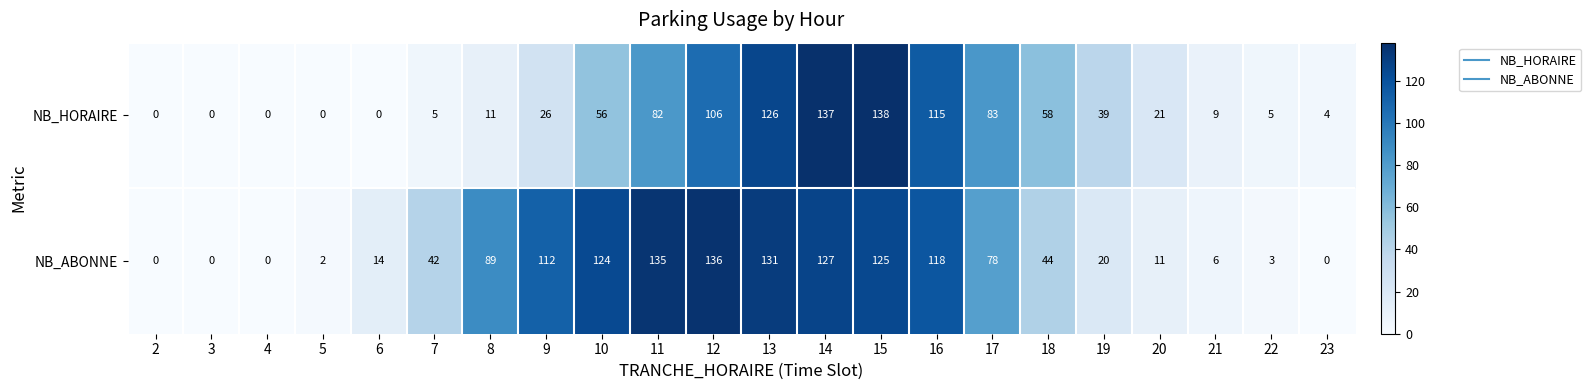

What is the difference between the maximum and minimum values in the NB_HORAIRE series?

138